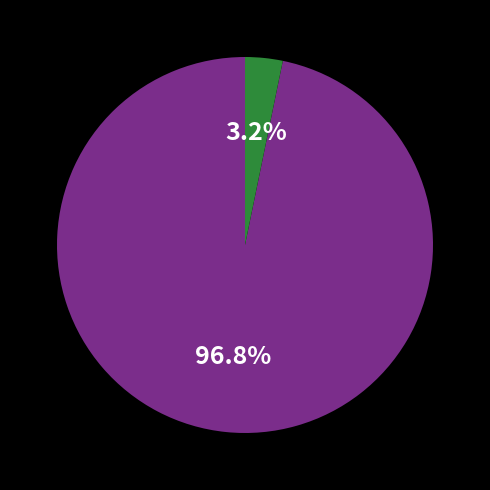

How many slices are in this pie chart?

2